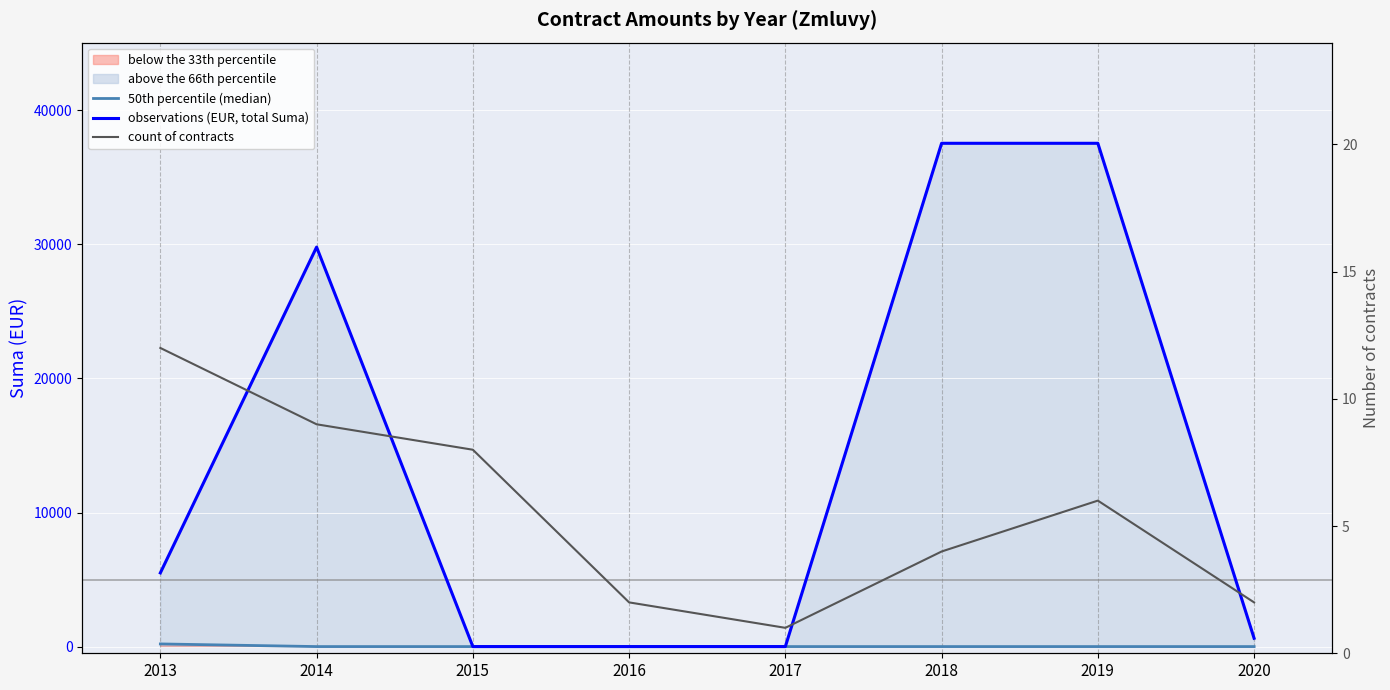

The value of observations (EUR, total Suma) at 2015 is -20136.5. True or false?

False